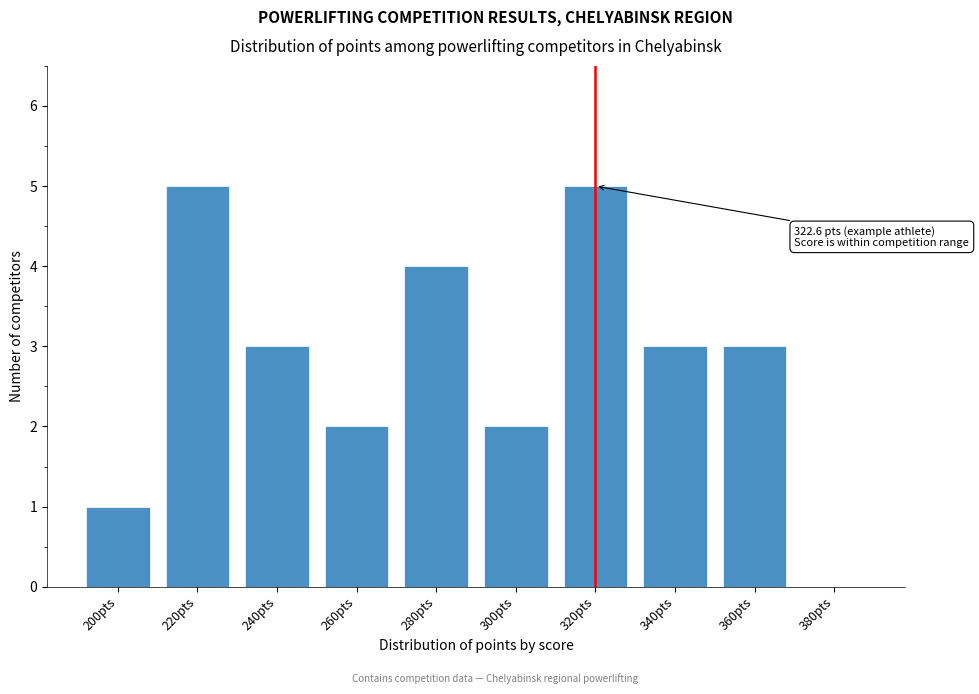

Reading left to right, list all the values displayed in this chart.

200pts=1	220pts=5	240pts=3	260pts=2	280pts=4	300pts=2	320pts=5	340pts=3	360pts=3	380pts=0